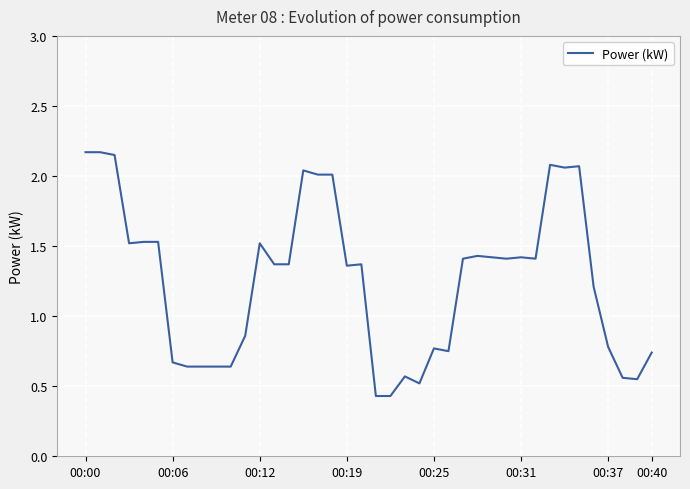

What is the difference between the maximum and minimum values?

1.7